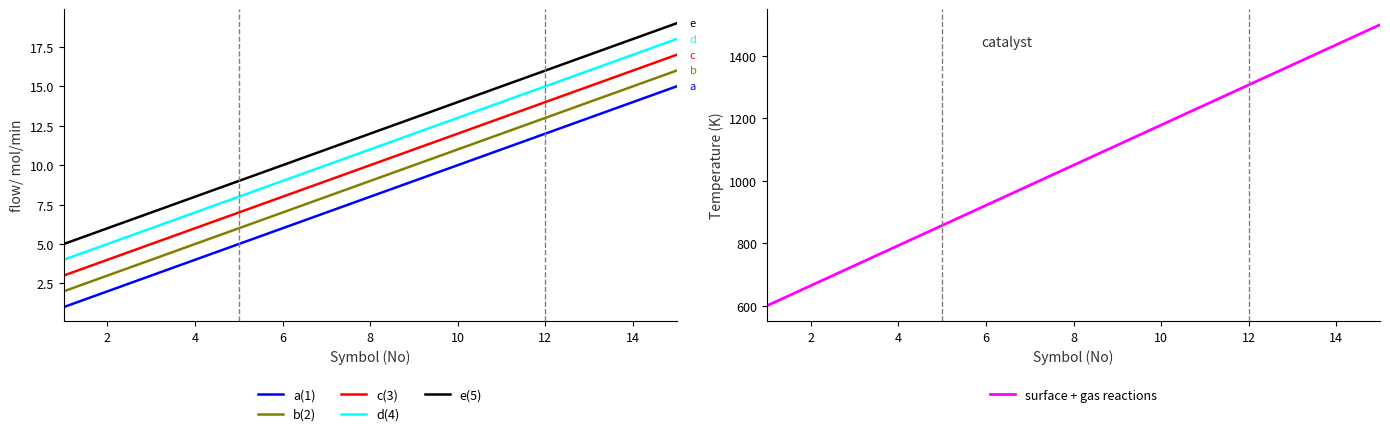

True or false: e(5) and b(2) intersect in this chart.

False